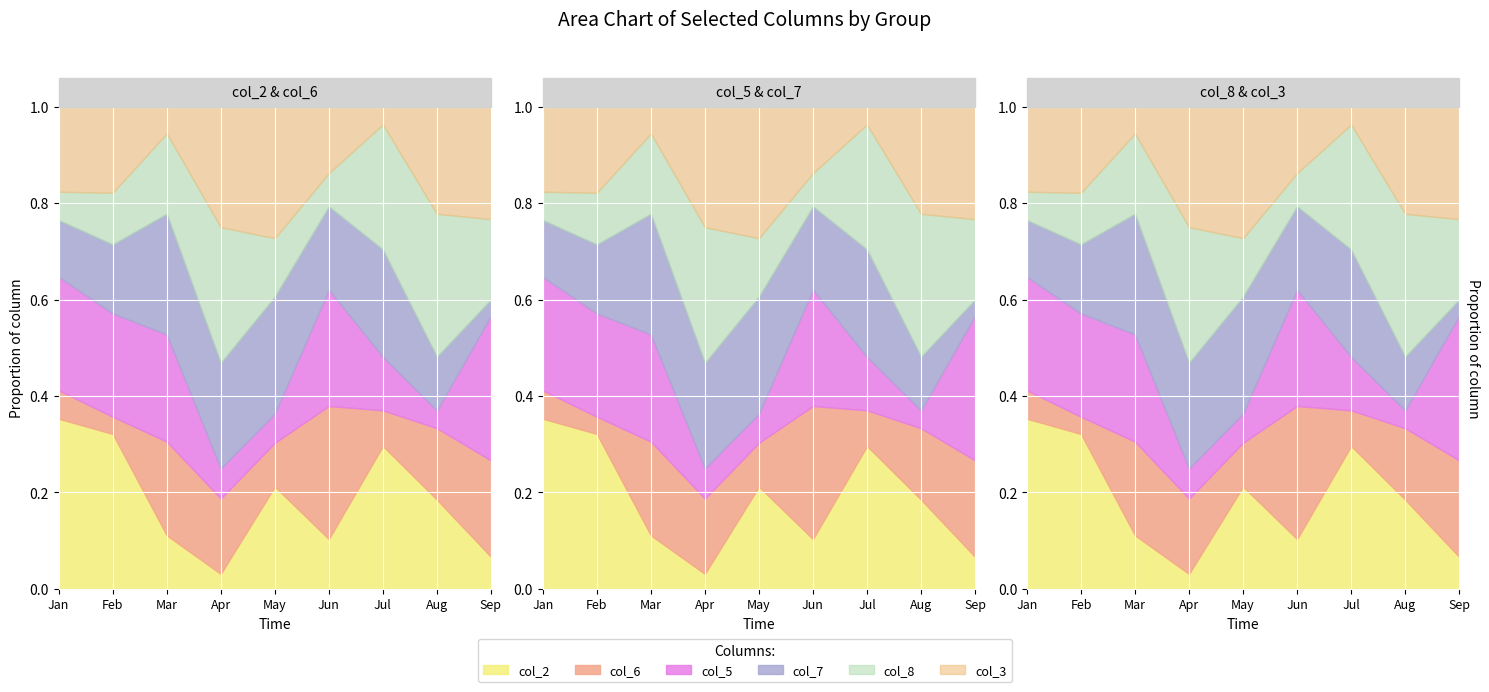

Where is the first local maximum for col_7?

3